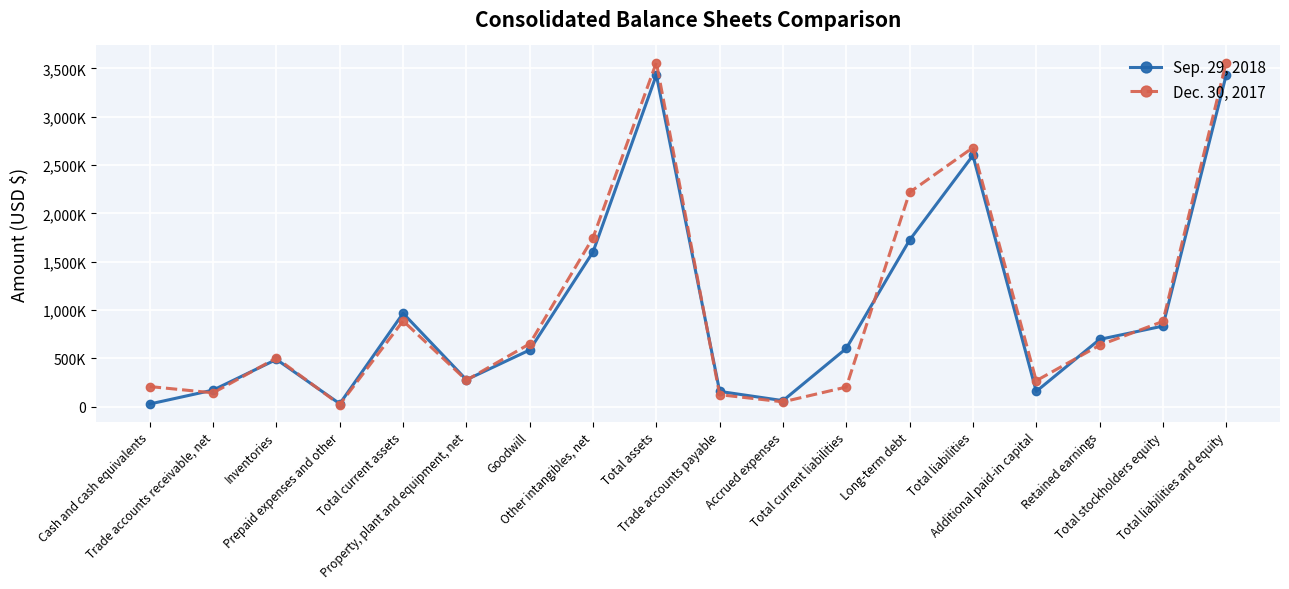

Is this an area chart (filled region under the line)?

No